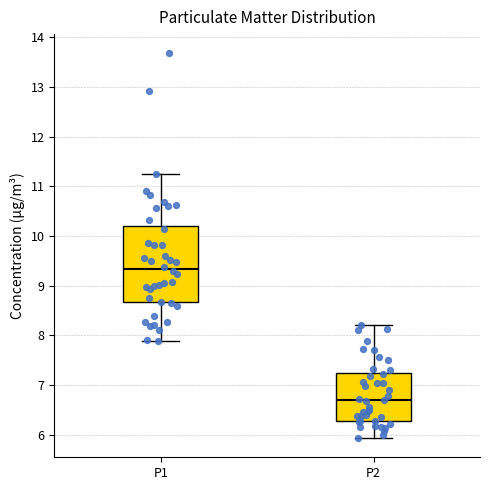

Where is the lower edge of the box for P2 on the y-axis? The values are not printed on the chart, so give them approximately, as read against the axis.

6.3